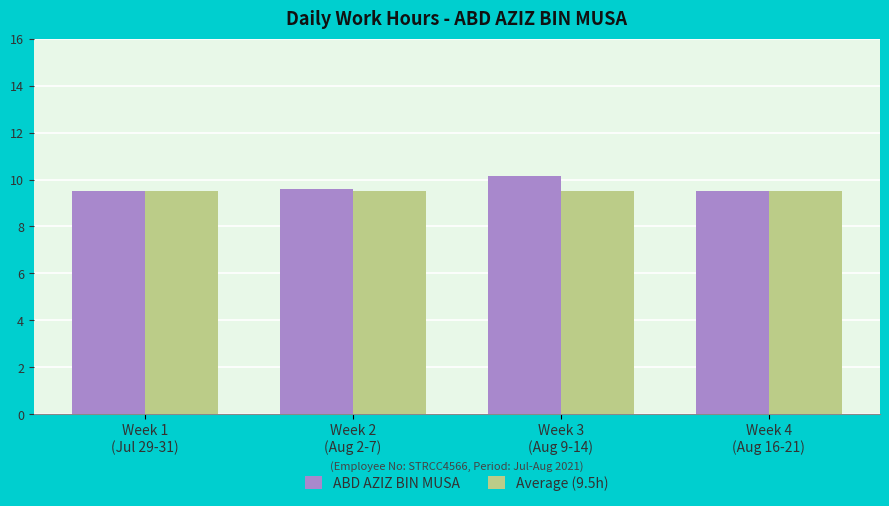

Reading left to right, extract all data points from this chart.

ABD AZIZ BIN MUSA: 9.5	9.6	10.2	9.5
Average (9.5h): 9.5	9.5	9.5	9.5